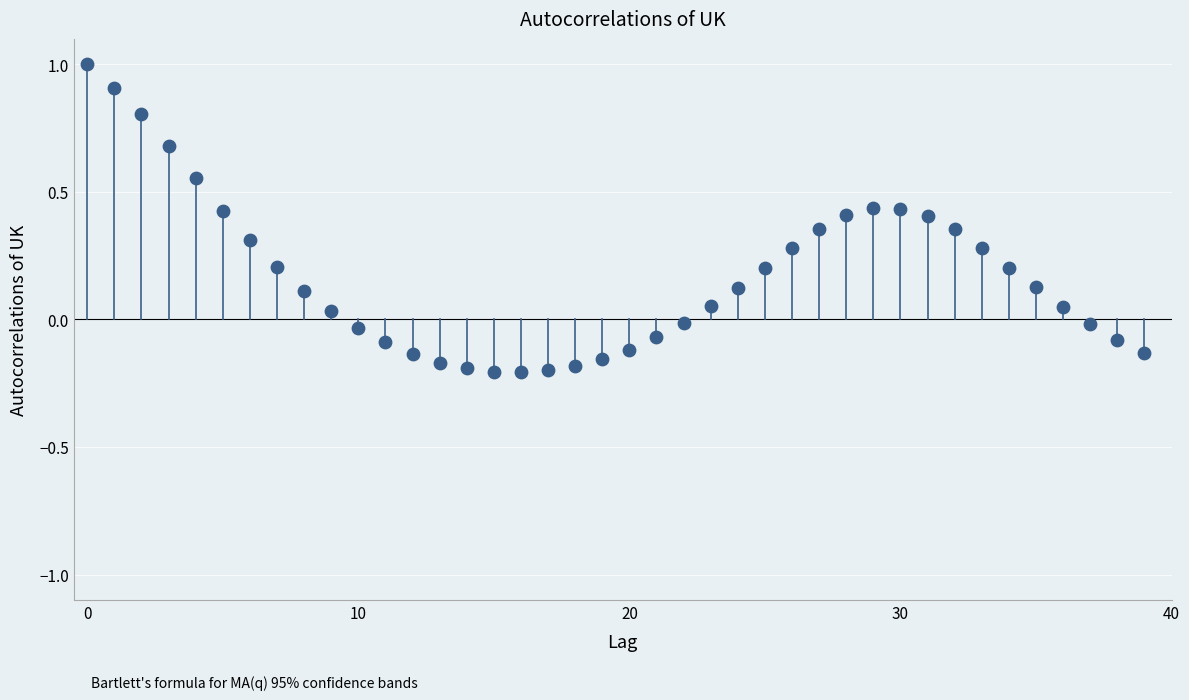

What is the range of Y values (max minus min)?

1.2